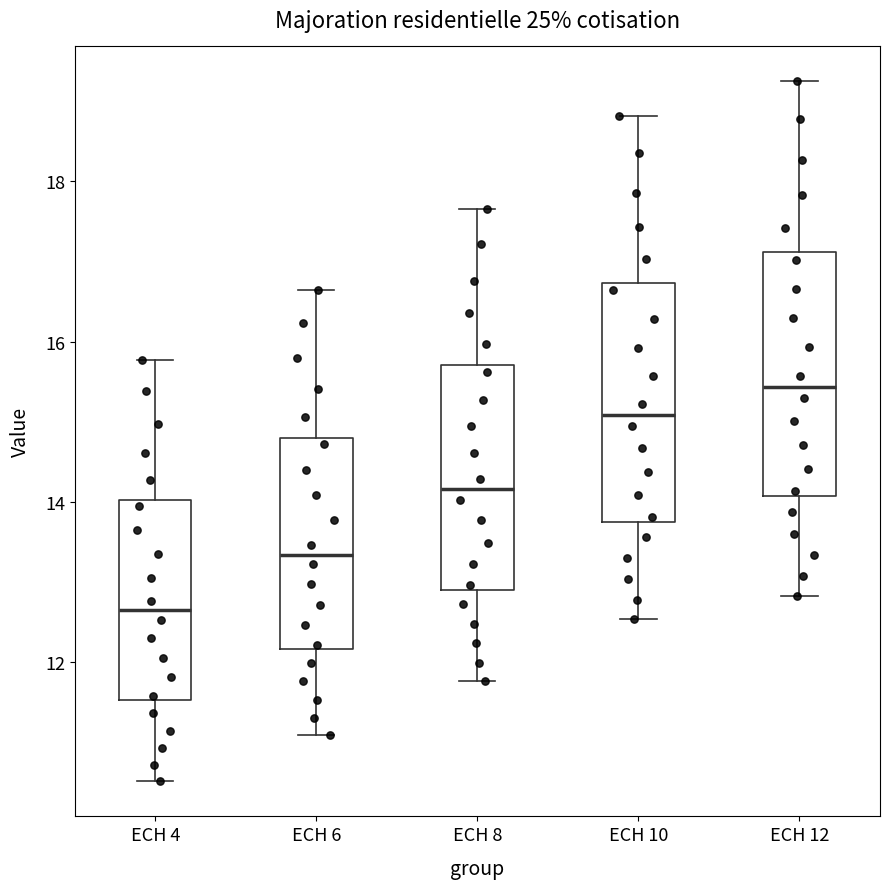

Where does the upper whisker of the box for ECH 10 end on the y-axis? The values are not printed on the chart, so give them approximately, as read against the axis.

18.8